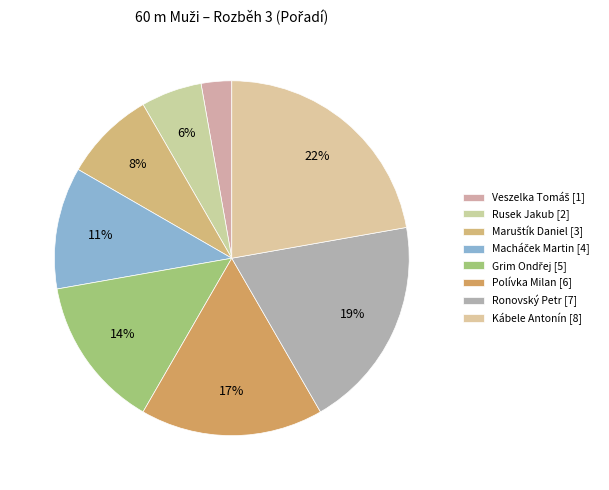

How many segments does this pie chart have?

8